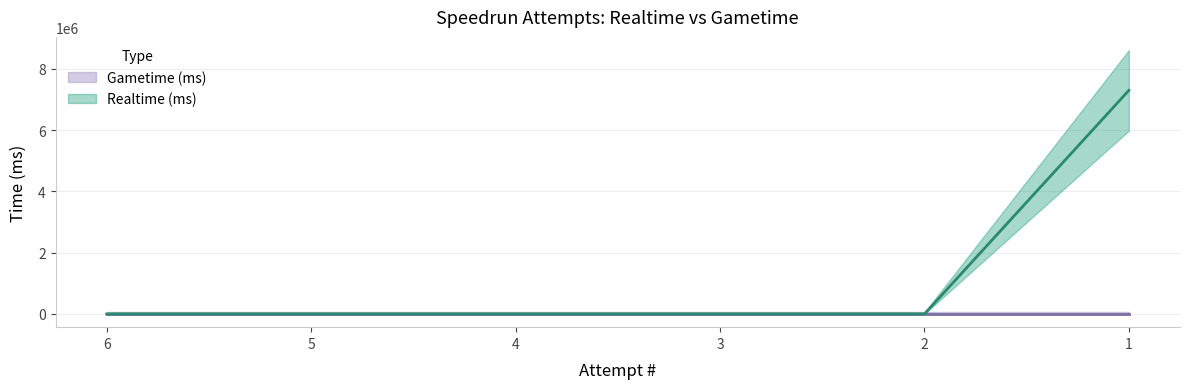

How many data points does each series have?

6